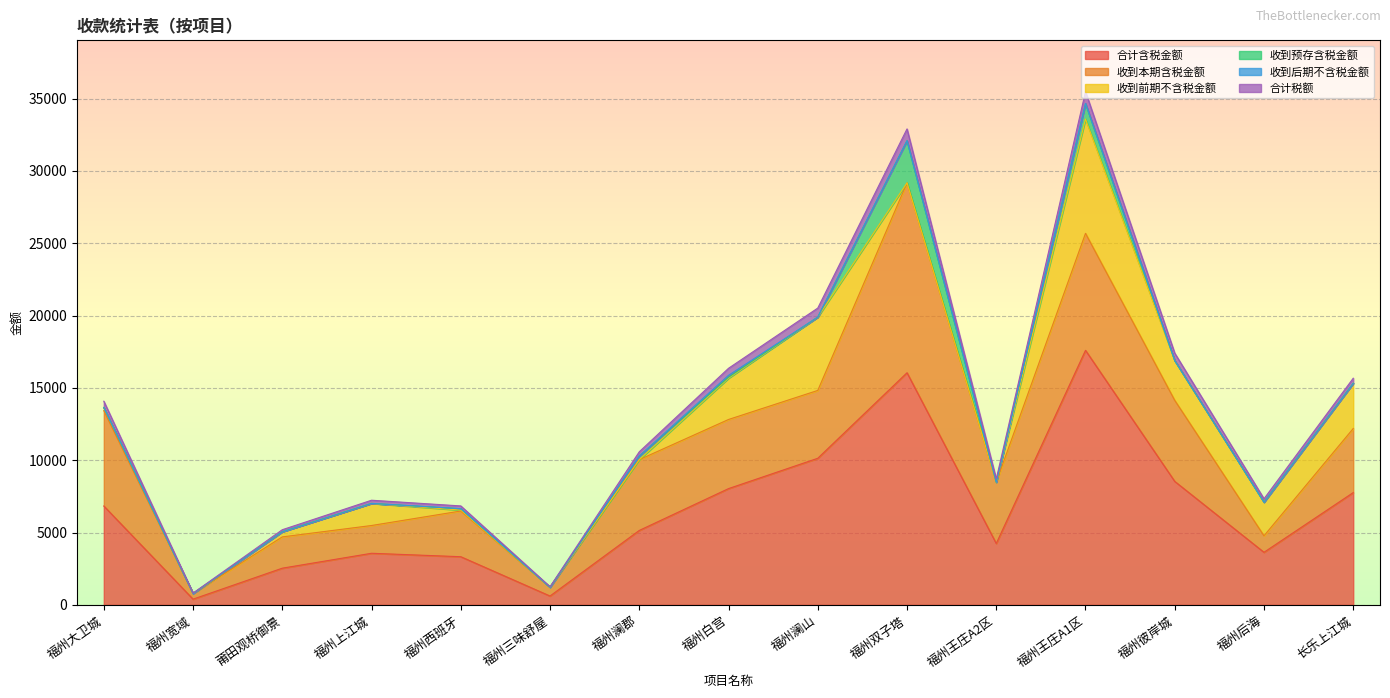

List the labels in order of 收到本期含税金额 value, smallest first.

福州宽域, 福州三味舒屋, 福州后海, 福州上江城, 莆田观桥御景, 福州西班牙, 福州王庄A2区, 长乐上江城, 福州澜山, 福州白宫, 福州澜郡, 福州彼岸城, 福州大卫城, 福州王庄A1区, 福州双子塔